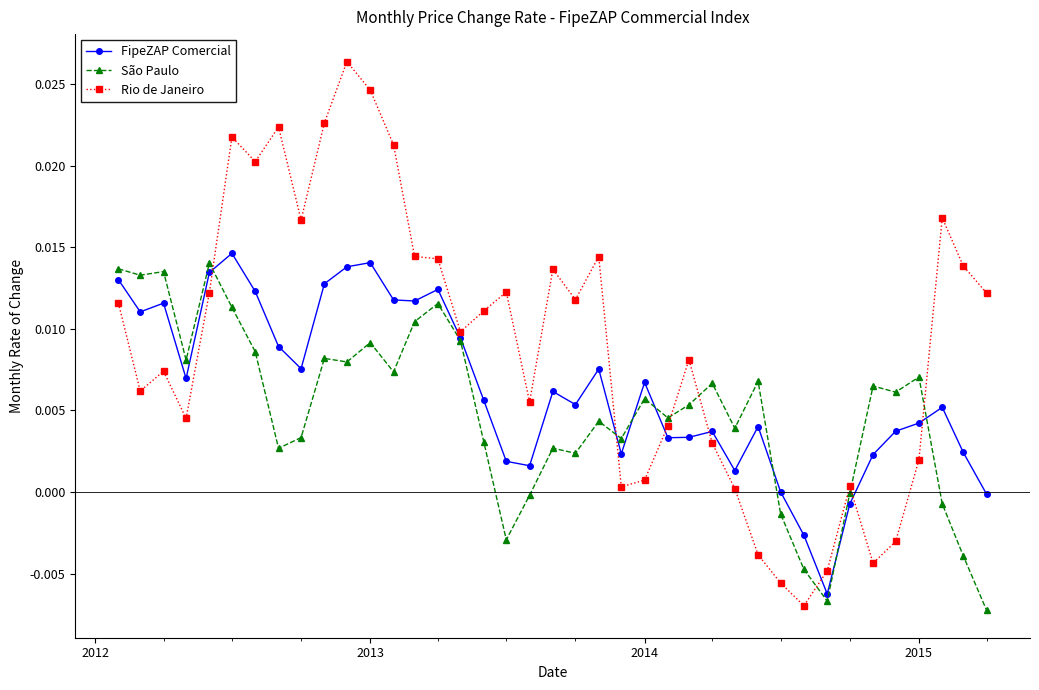

How many categories are shown in the chart?

39